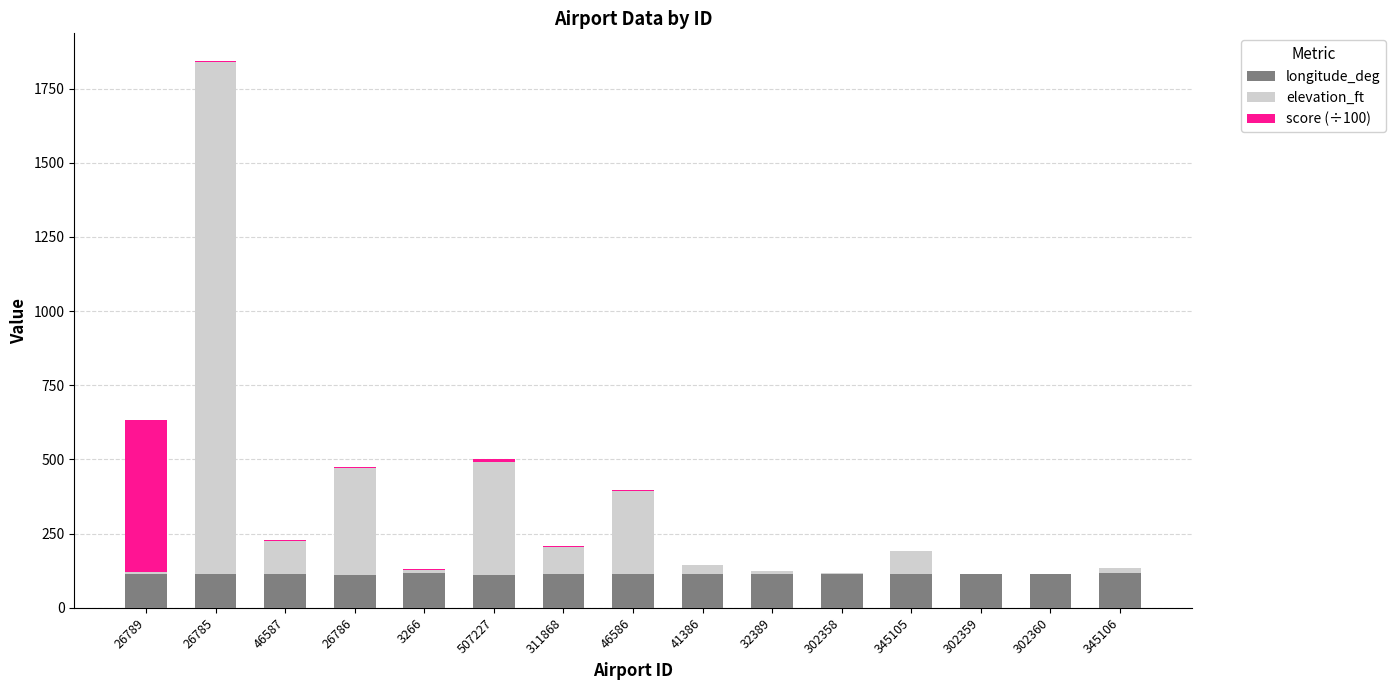

The longitude_deg series shows 112.7 at 302360. True or false?

True